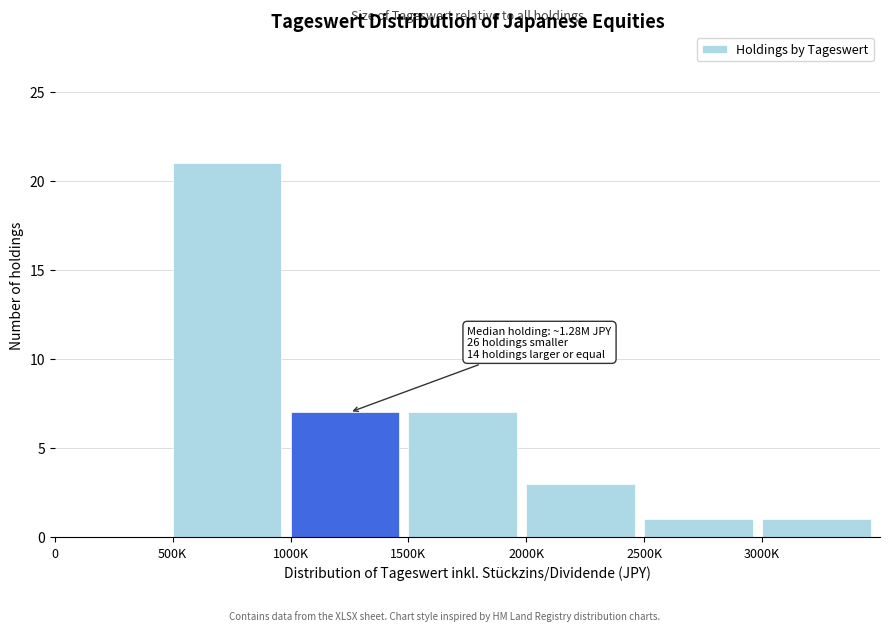

Reading left to right, transcribe all the data shown in this chart.

0=0	500K=21	1000K=7	1500K=7	2000K=3	2500K=1	3000K=1